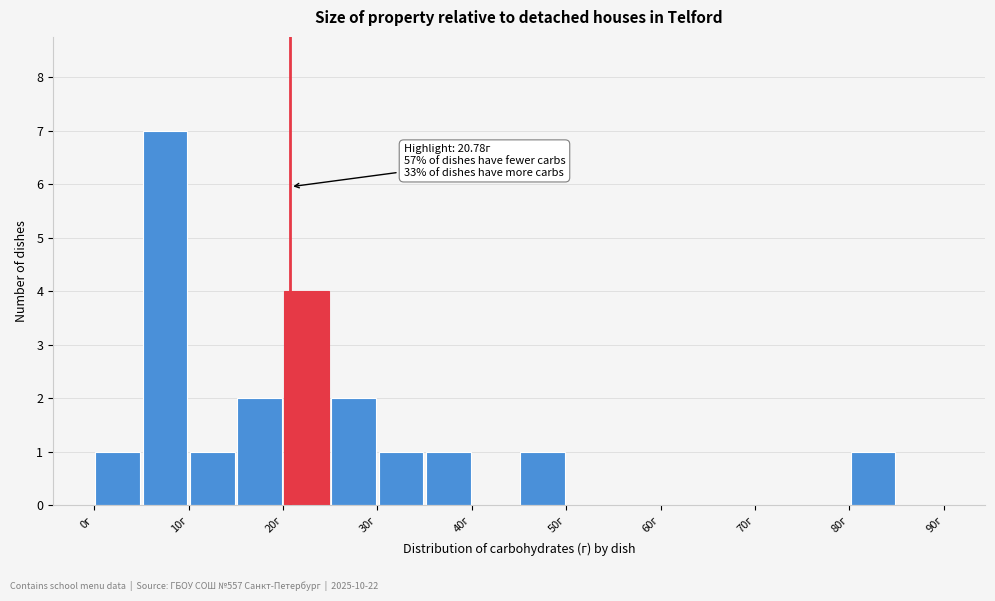

Which range on the x-axis has the tallest bar?

5 to 10